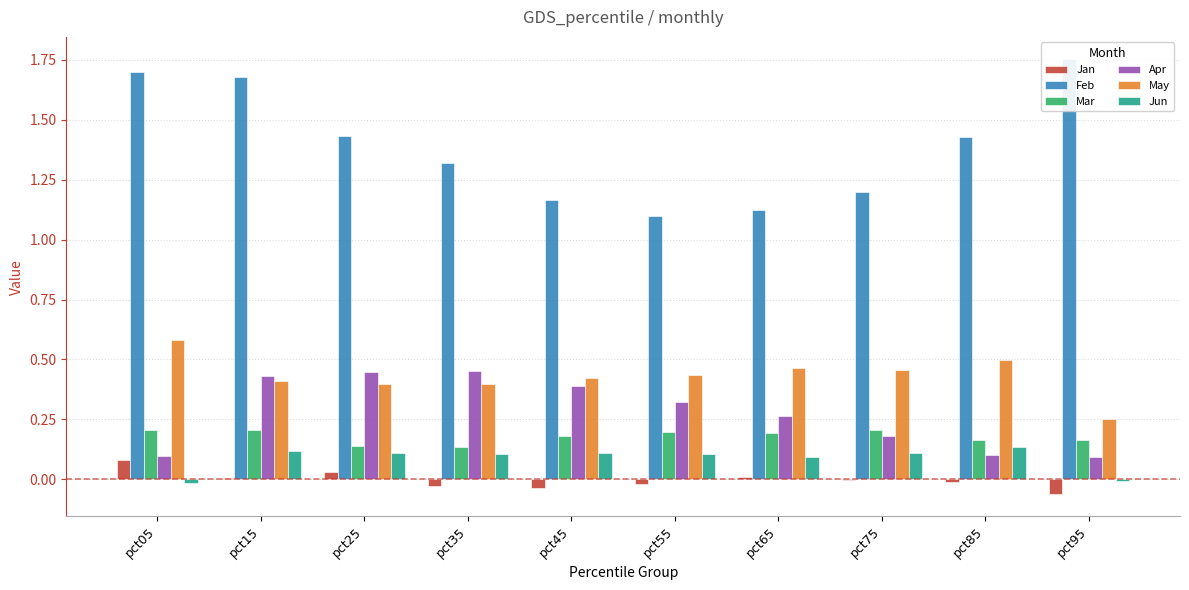

What is the difference between the maximum and minimum values in the Jan series?

0.1